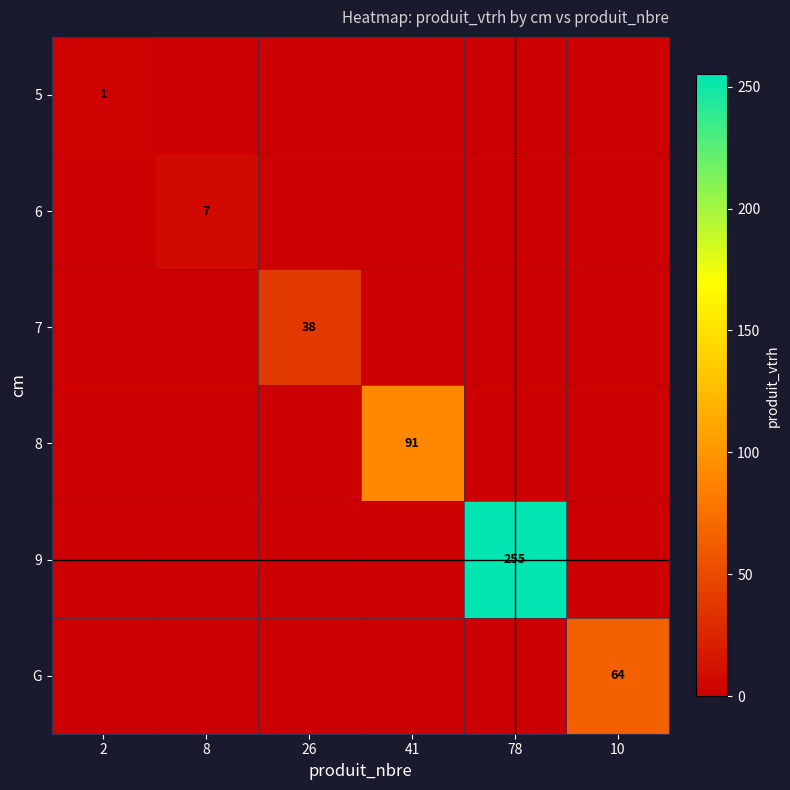

The 9 series shows 255 at 78. True or false?

True